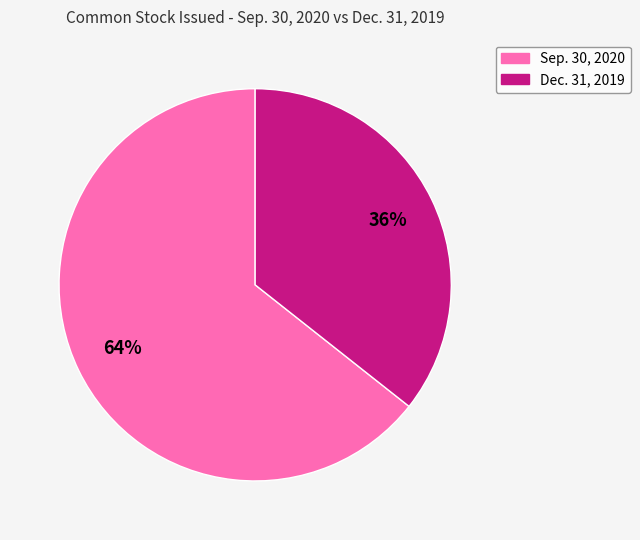

To the nearest percent, what is the average slice percentage?

50%